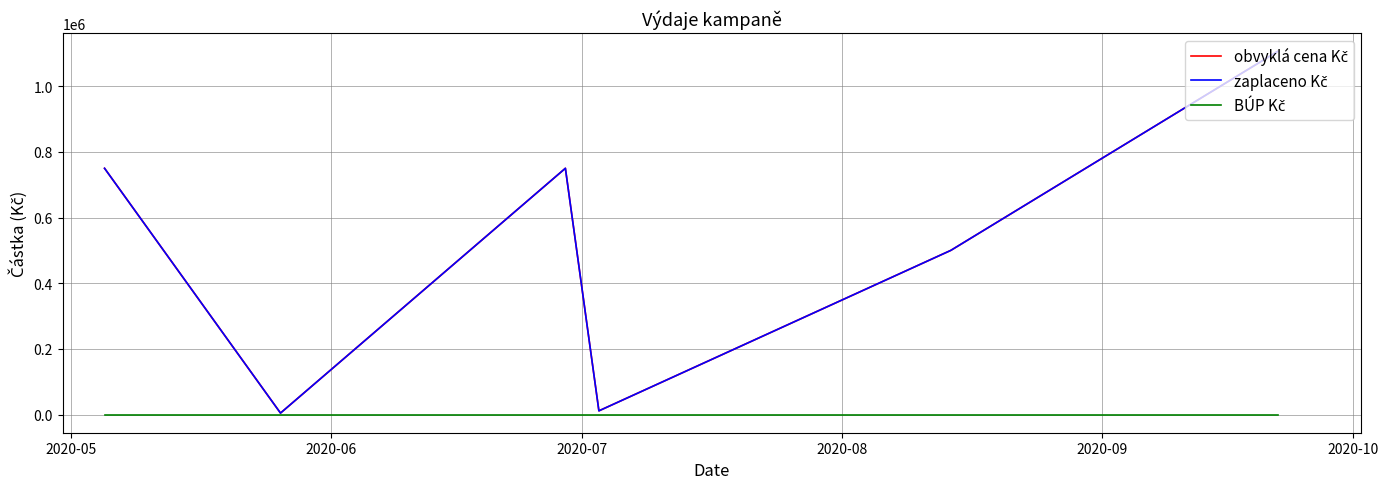

Does the chart have visible grid lines?

Yes